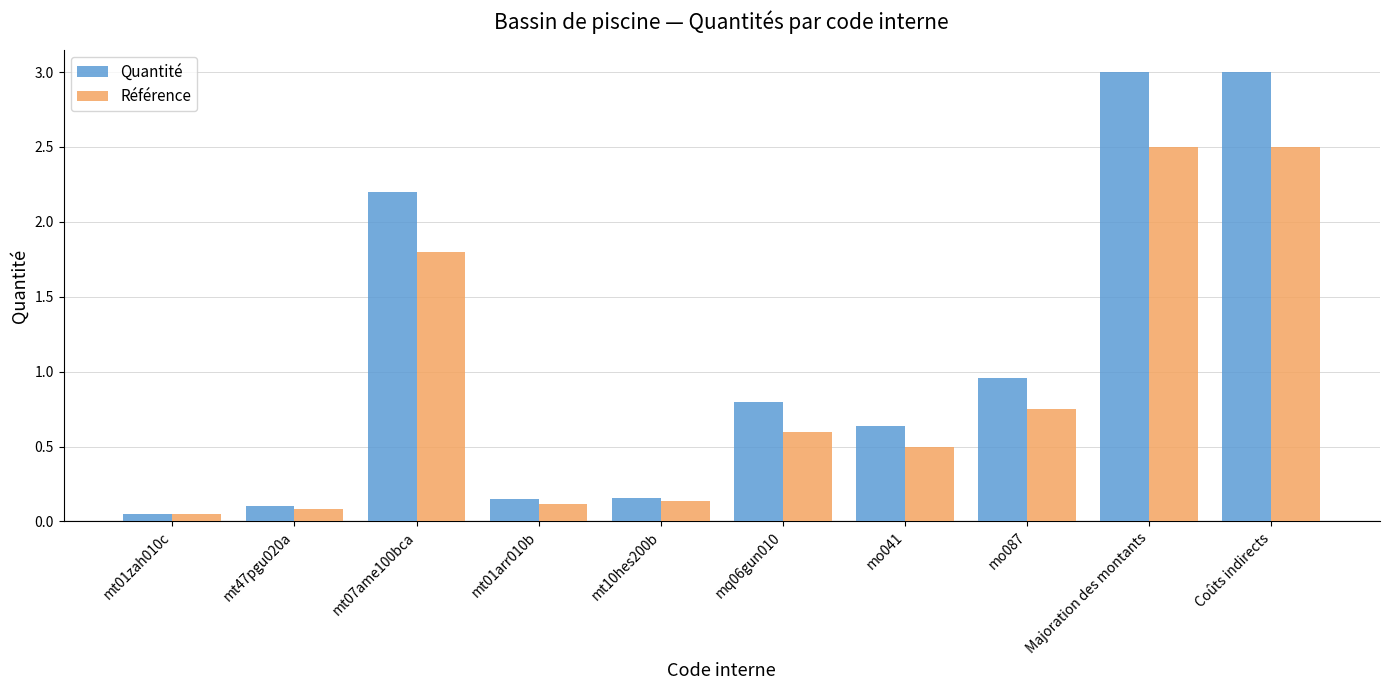

At how many categories does at least one series exceed 2?

3